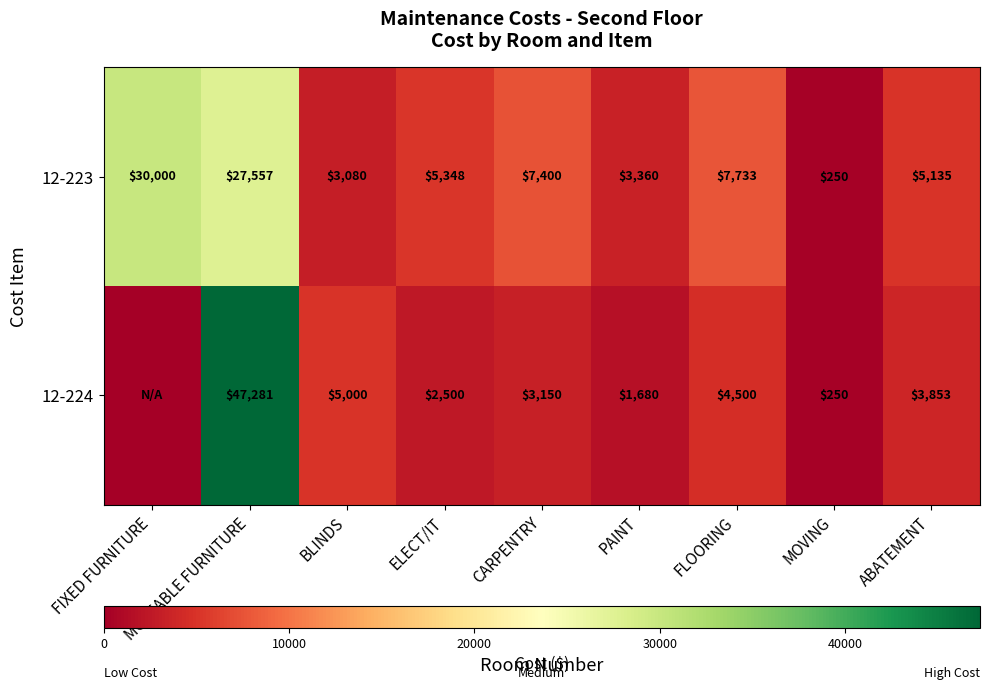

Is the value of 12-224 at ELECT/IT greater than the value of 12-223 at FLOORING?

No